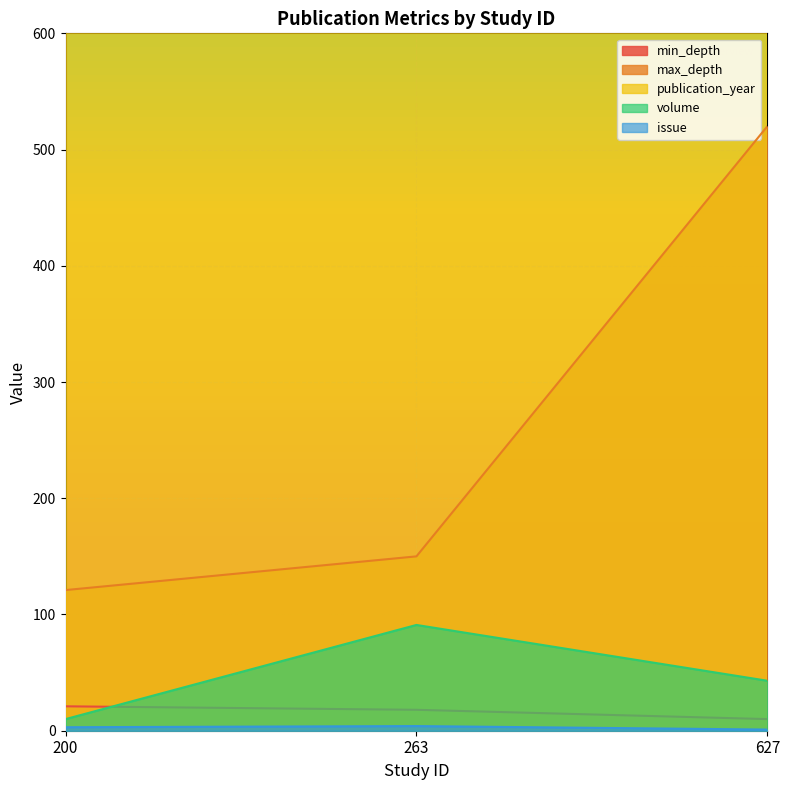

Which series changed the most between 263 and 627?

max_depth